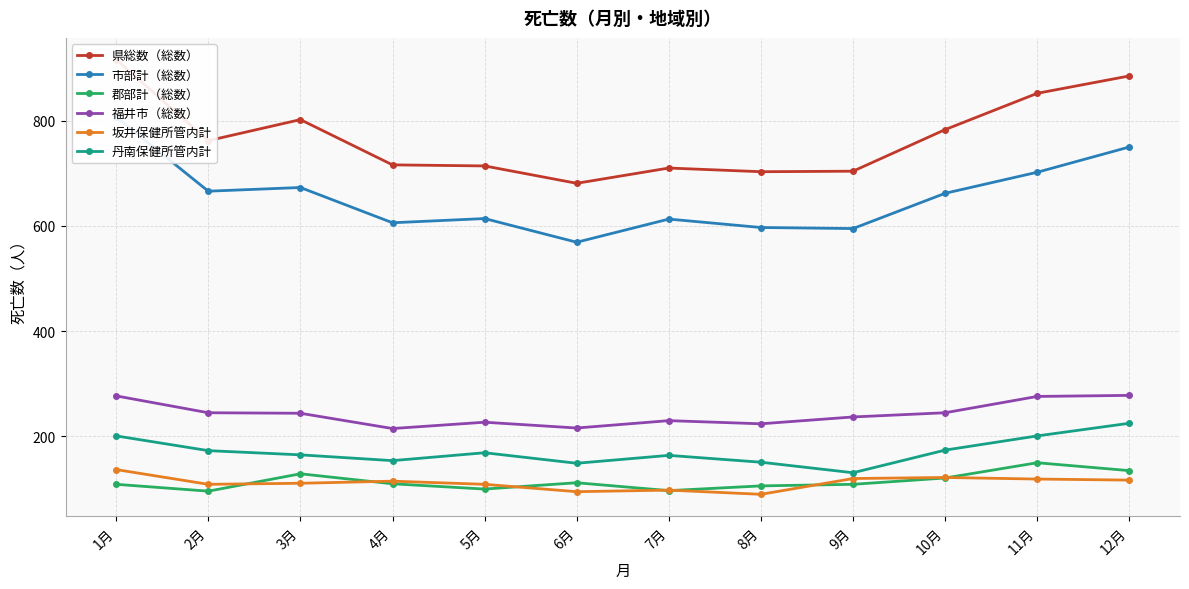

What is the label of the 11th point from the left?

11月